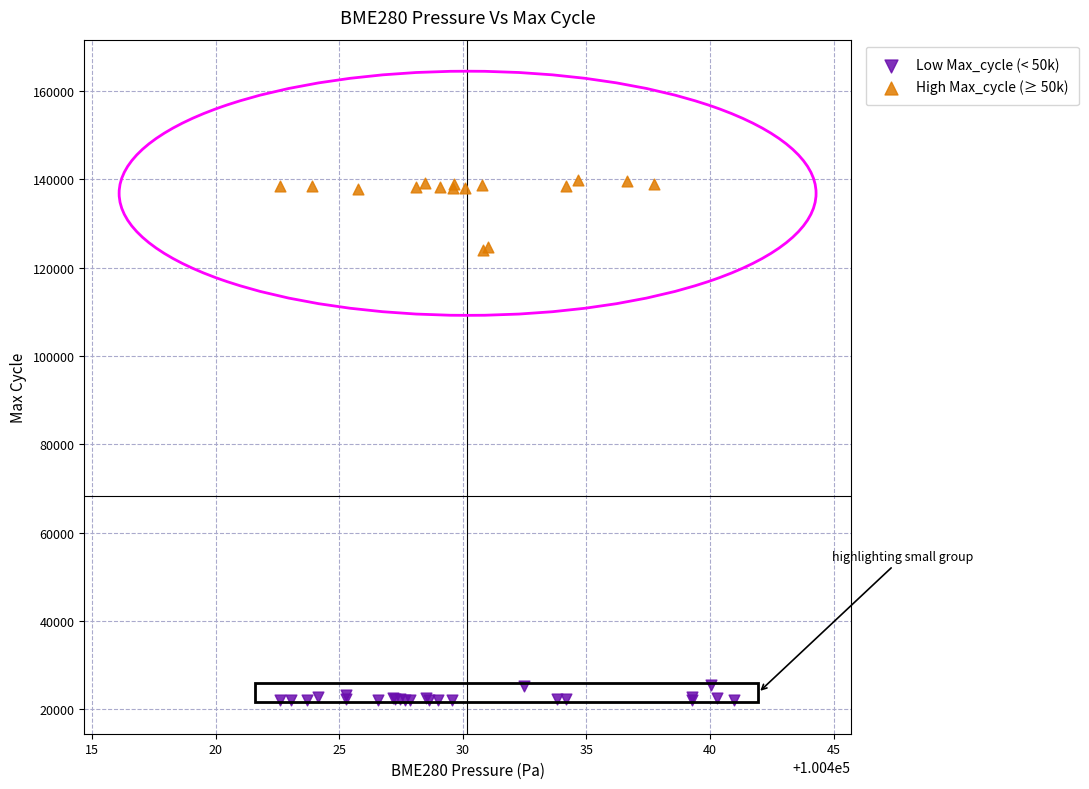

Which series reaches the minimum Y coordinate?

Low Max_cycle (< 50k)